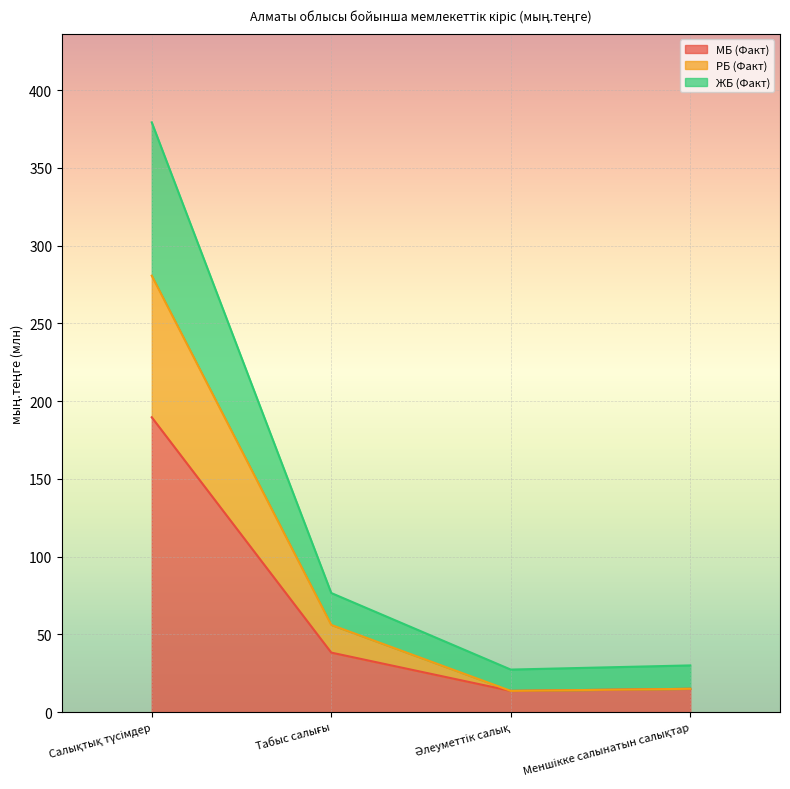

What is the maximum value for МБ (Факт)?

189.7